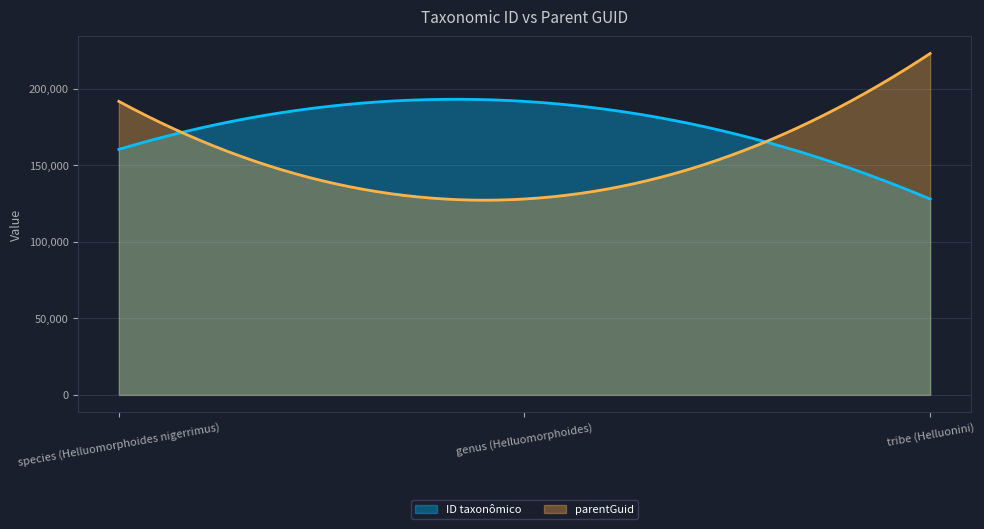

What value does the parentGuid series have at tribe (Helluonini)?

222922.0